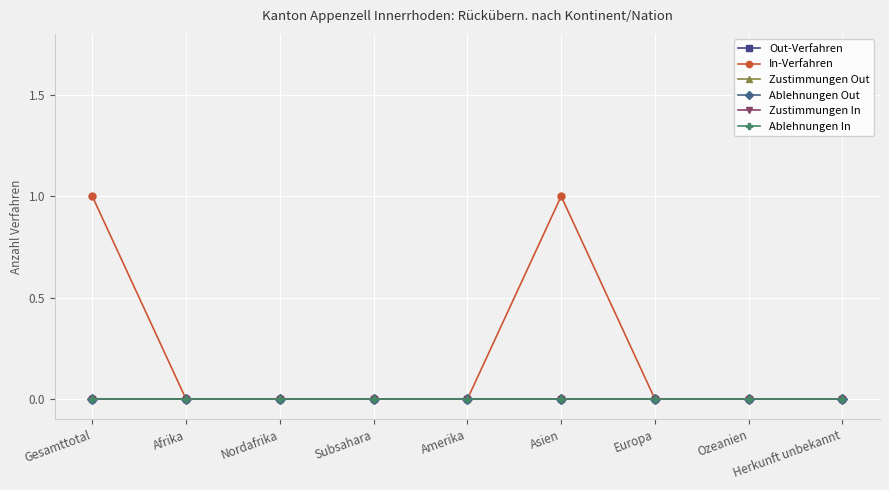

Does the chart display data point markers on the line(s)?

Yes